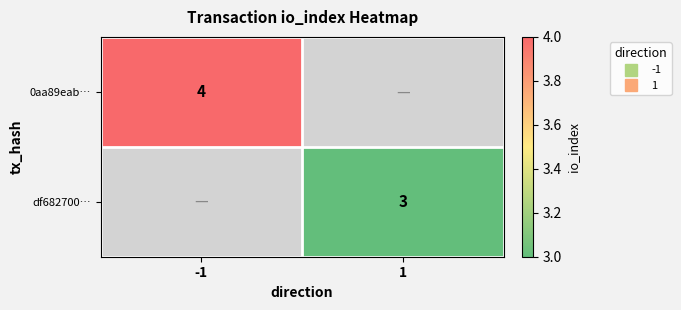

What is the maximum value for 0aa89eab…?

4.0